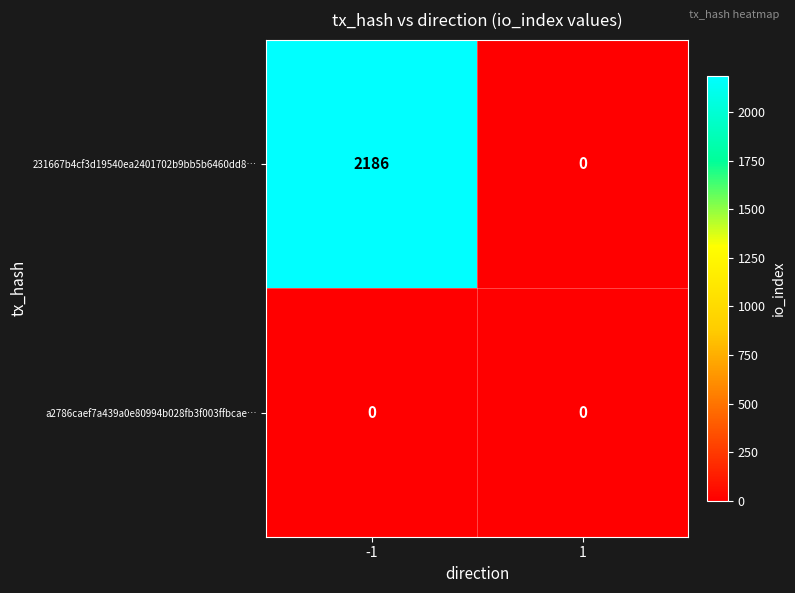

Reading left to right, extract all data points from this chart.

231667b4cf3d19540ea2401702b9bb5b6460dd8…: 2186	0
a2786caef7a439a0e80994b028fb3f003ffbcae…: 0	0